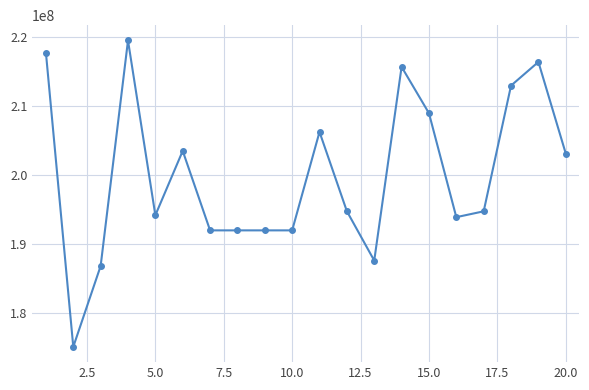

True or false: the data has more than 0 interior local peaks.

True